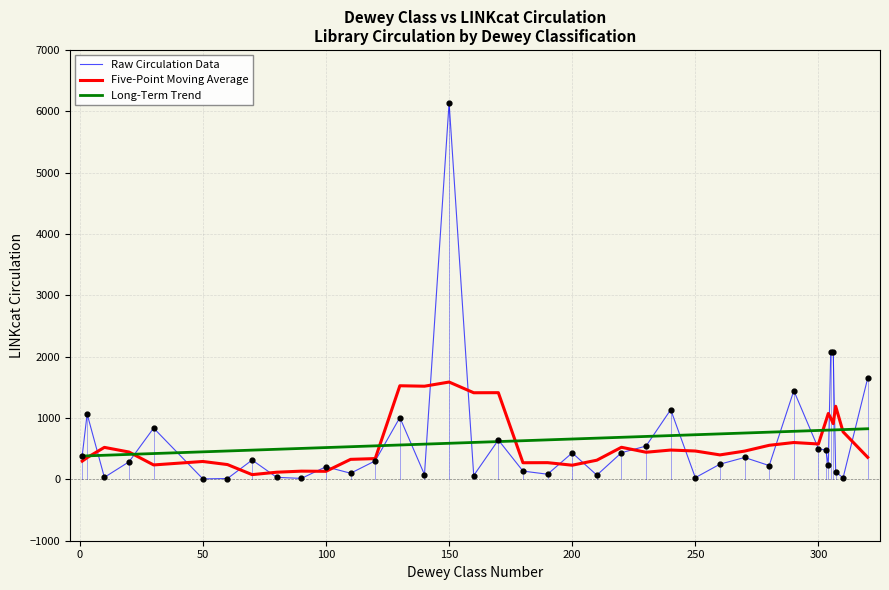

Which series has the largest range (max minus min)?

Raw Circulation Data